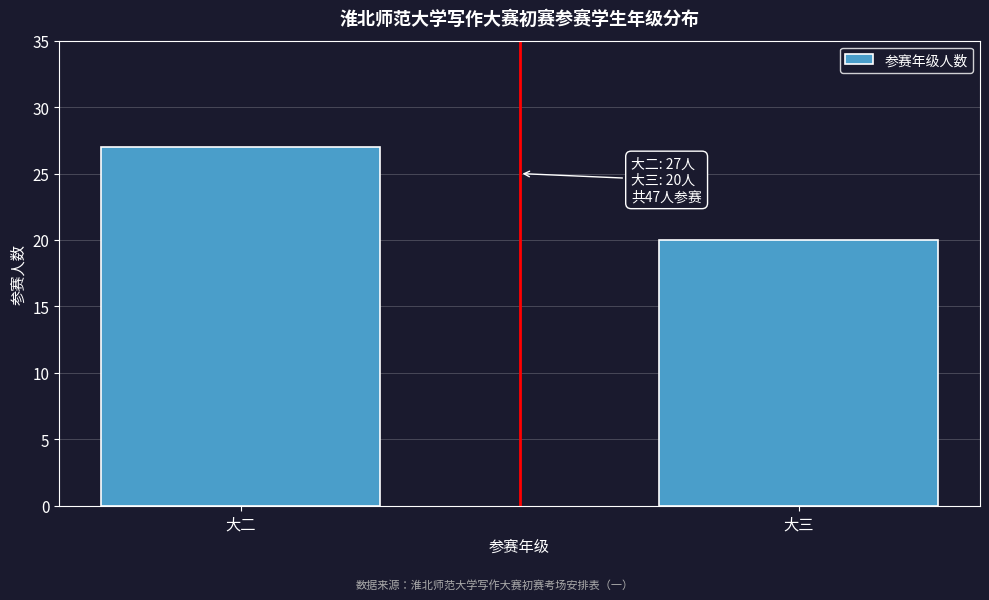

Reading left to right, extract all data points from this chart.

大二=27	大三=20